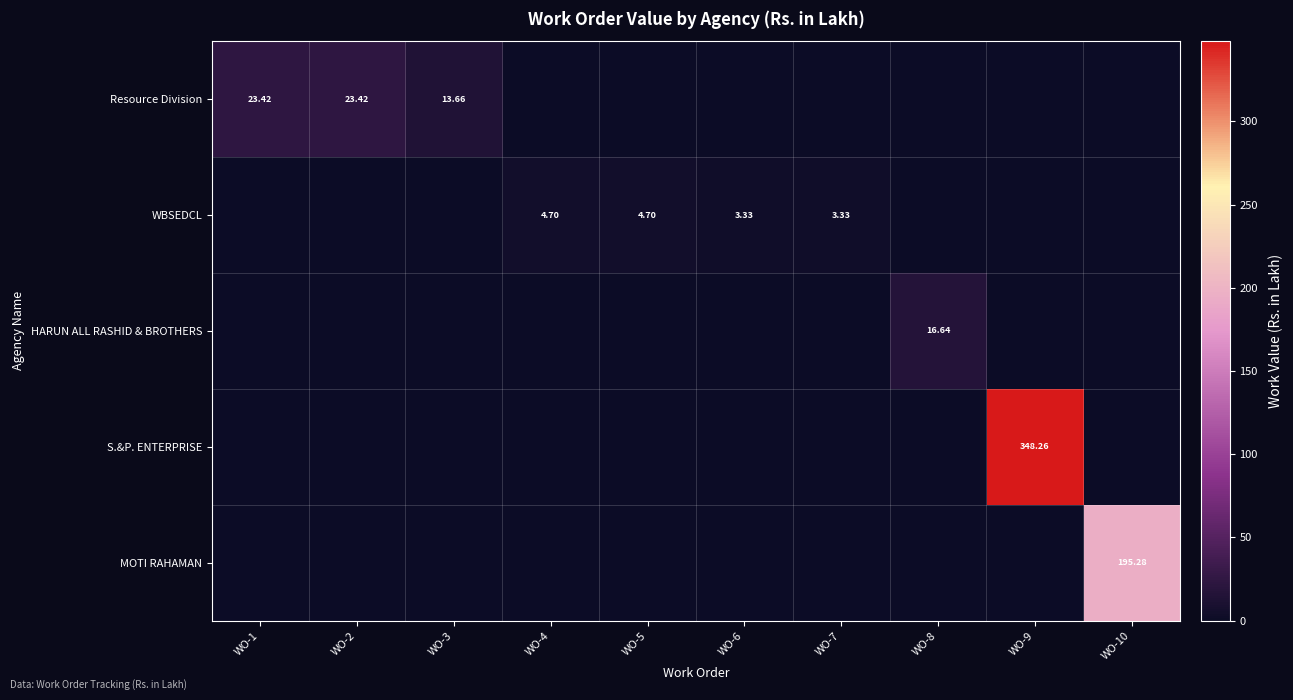

What is the spread (max minus min) of values at WO-4?

4.7